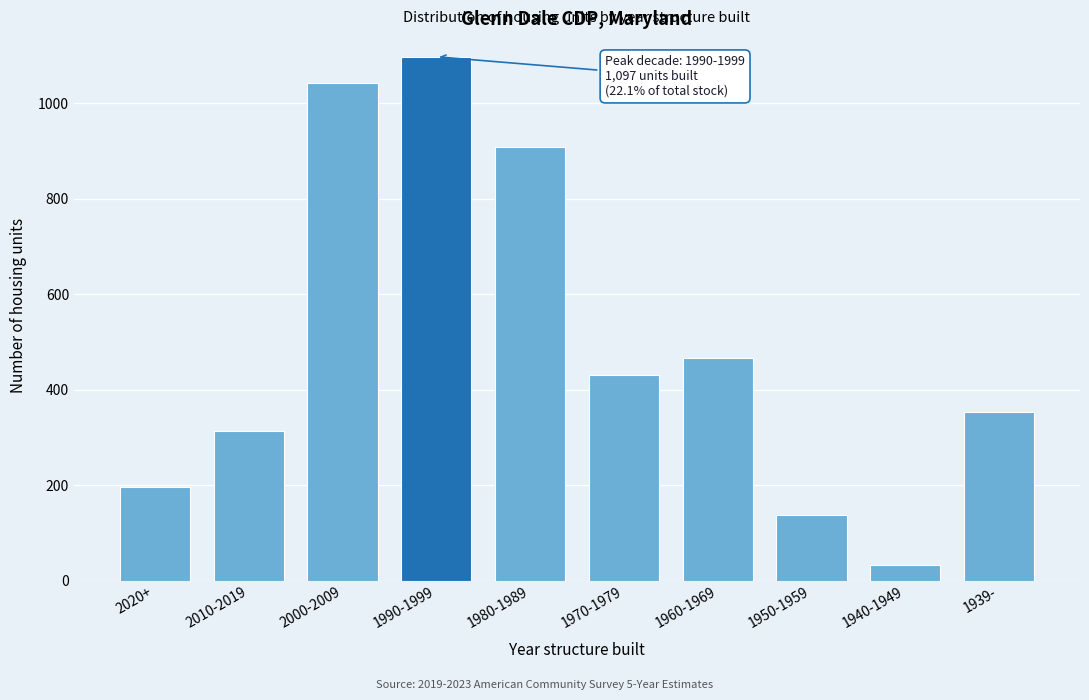

Reading left to right, what are all the values shown in this chart?

196	314	1041	1097	907	430	466	138	33	353